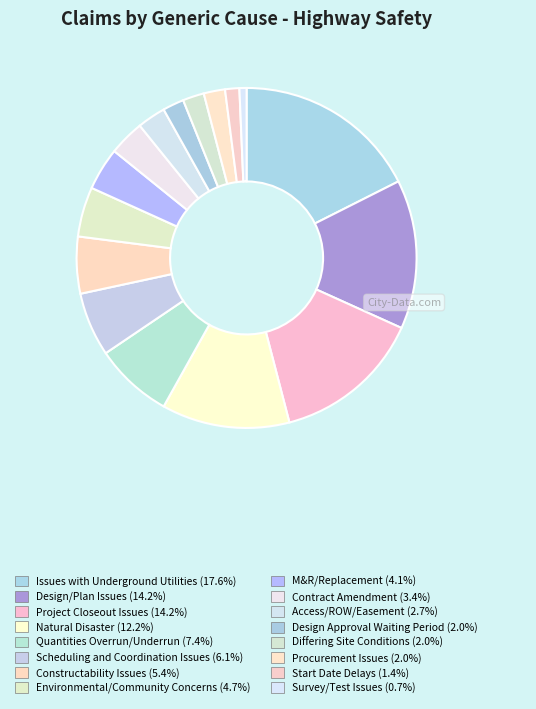

Is it true that Design Approval Waiting Period is 2% of the pie?

True